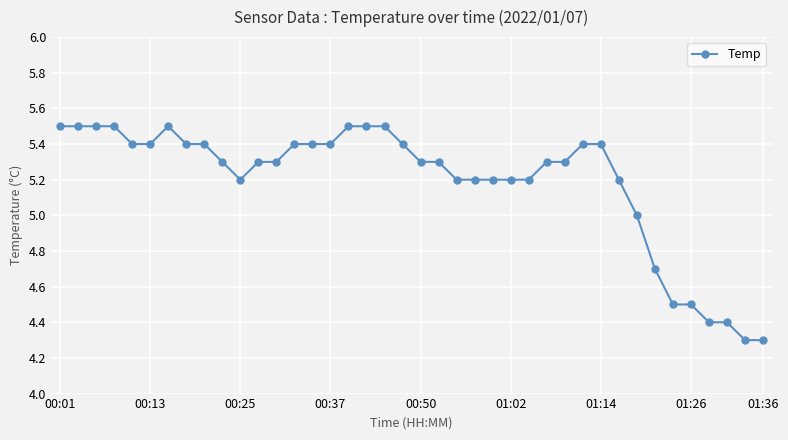

Reading left to right, extract all data points from this chart.

5.5	5.5	5.5	5.5	5.4	5.4	5.5	5.4	5.4	5.3	5.2	5.3	5.3	5.4	5.4	5.4	5.5	5.5	5.5	5.4	5.3	5.3	5.2	5.2	5.2	5.2	5.2	5.3	5.3	5.4	5.4	5.2	5.0	4.7	4.5	4.5	4.4	4.4	4.3	4.3